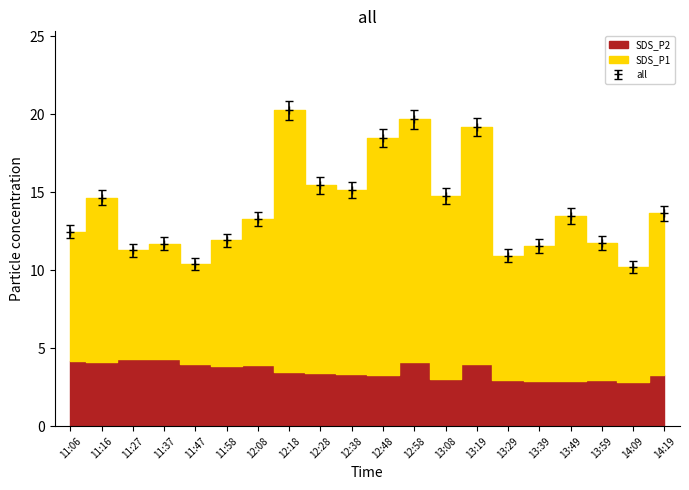

What is the sum of the values at 11:37 and 11:58?

24.5